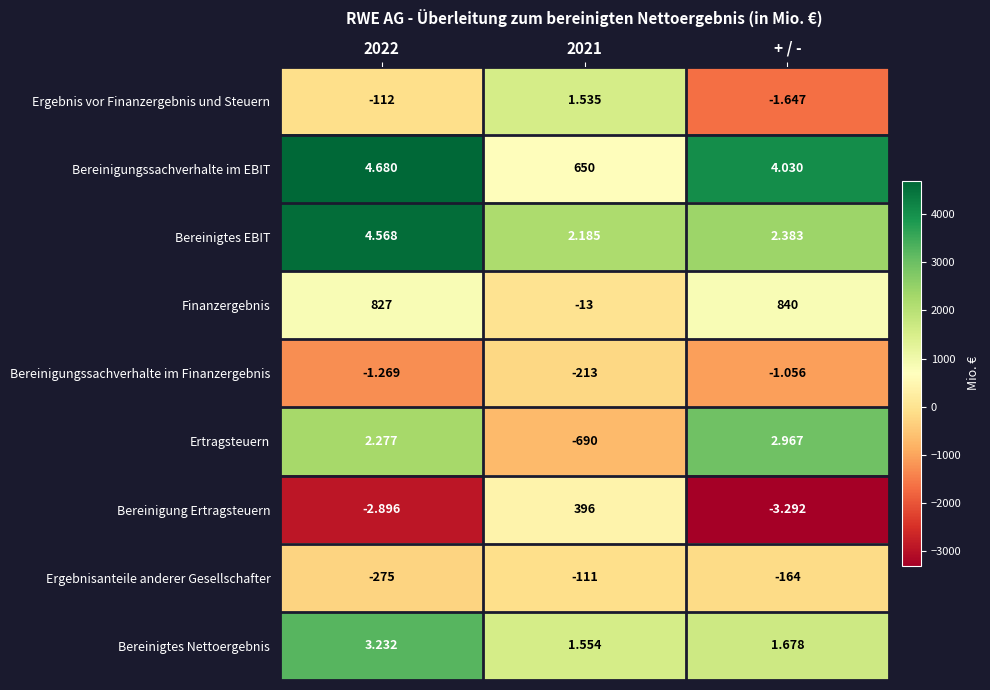

Which series changed the most between 2021 and + / -?

Bereinigung Ertragsteuern